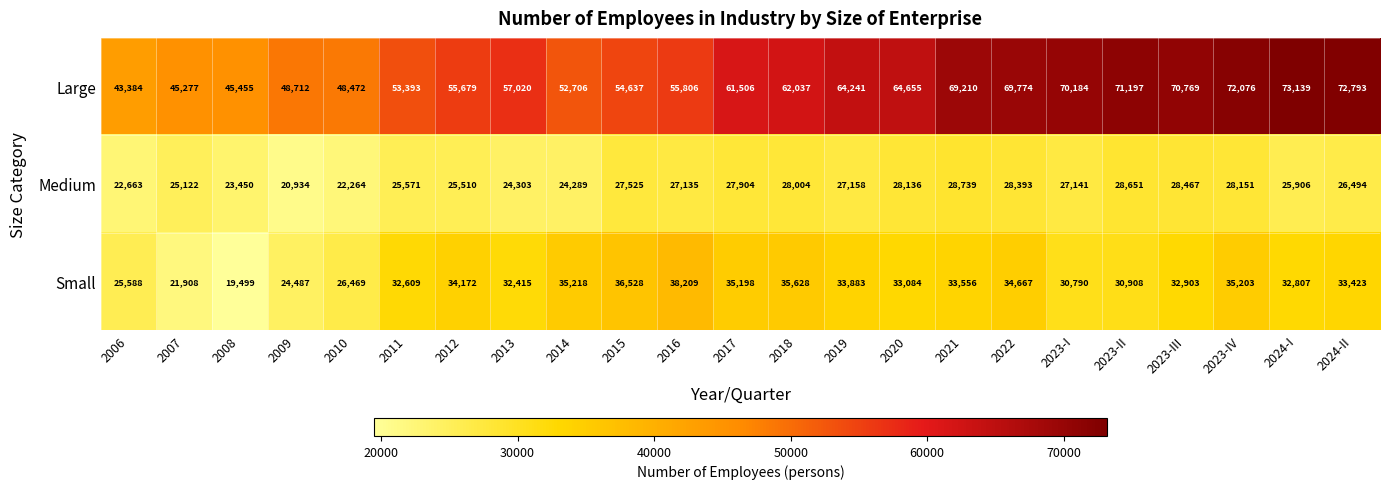

Is it true that Medium equals 28467 at 2023-III?

True